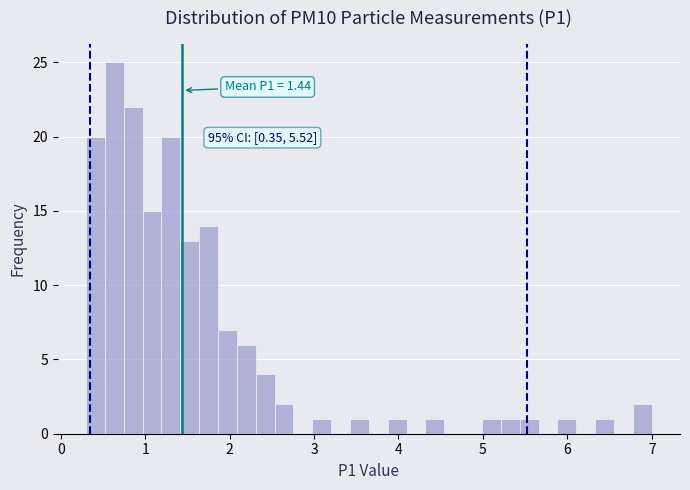

Around what value on the x-axis is the tallest bar? Give the approximate position of its centre, as read against the axis.

0.6